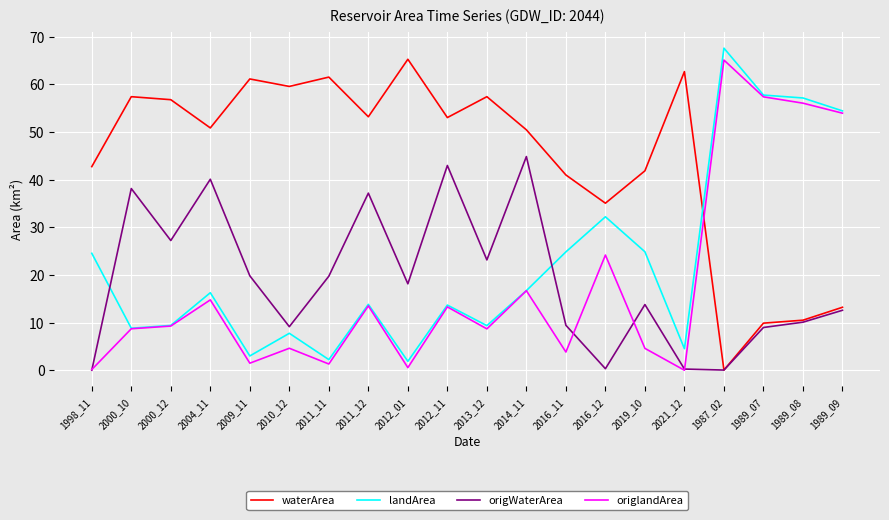

Where do landArea and waterArea first cross each other?

2021_12 and 1987_02